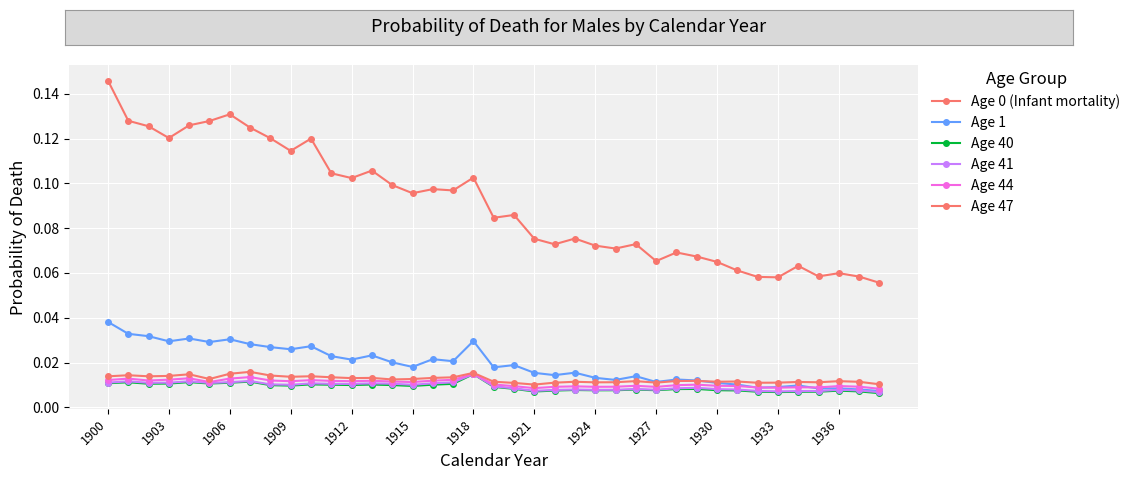

Is this an area chart (filled region under the line)?

No